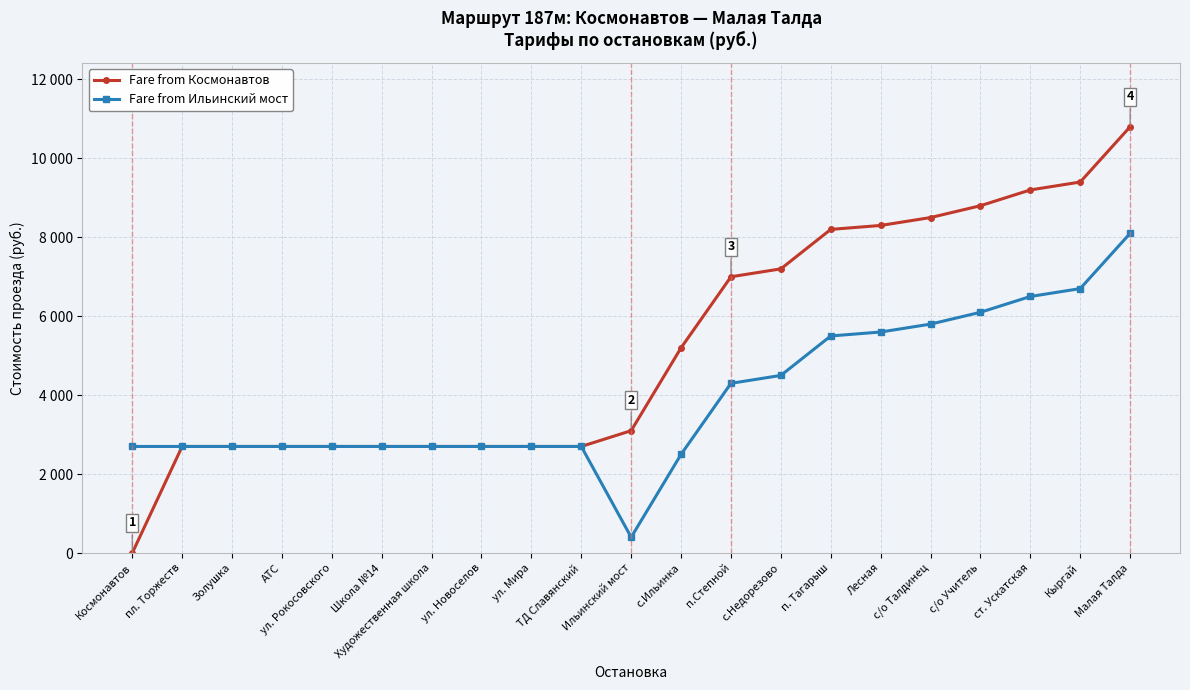

Which series has the largest total across all categories?

Fare from Космонавтов